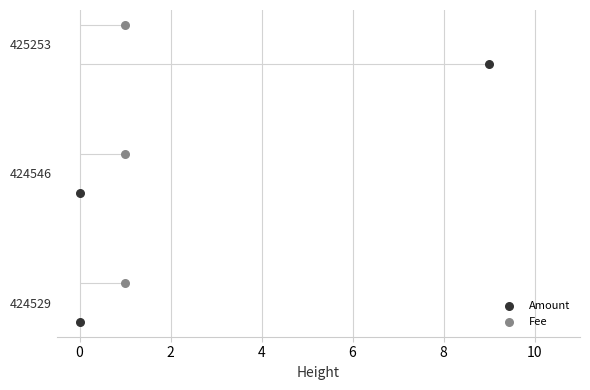

Which series has the largest Y range (max minus min)?

Amount